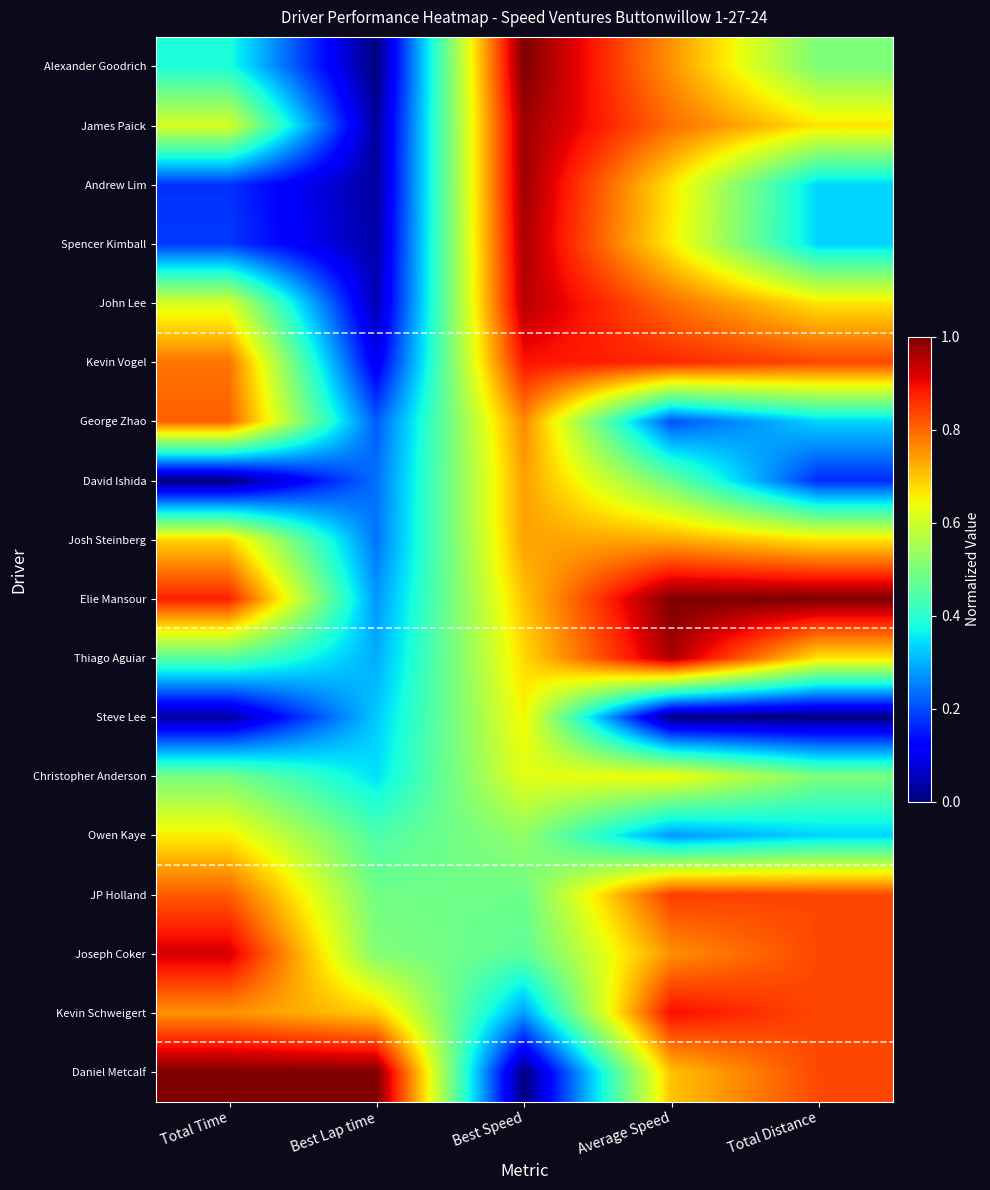

Which category has the highest value across all series?

Best Speed